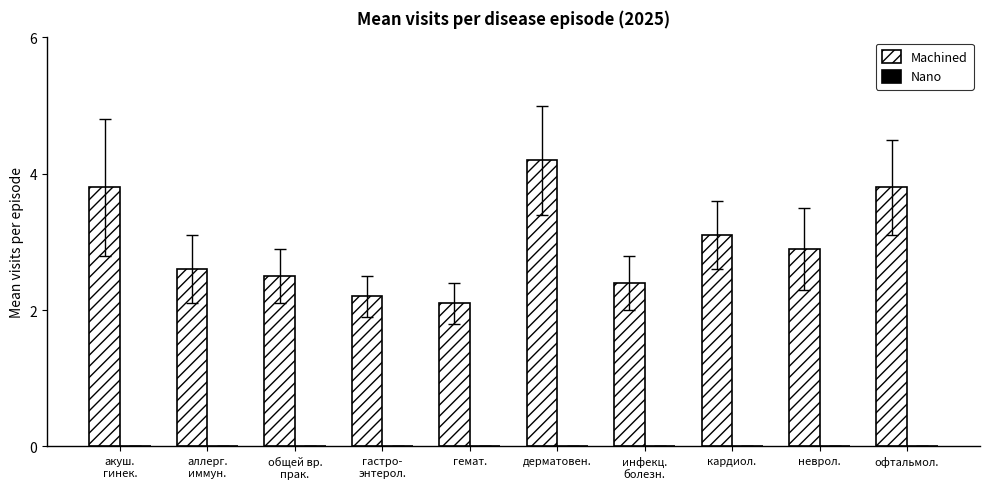

What is the change in value from гемат. to неврол.?

+0.8